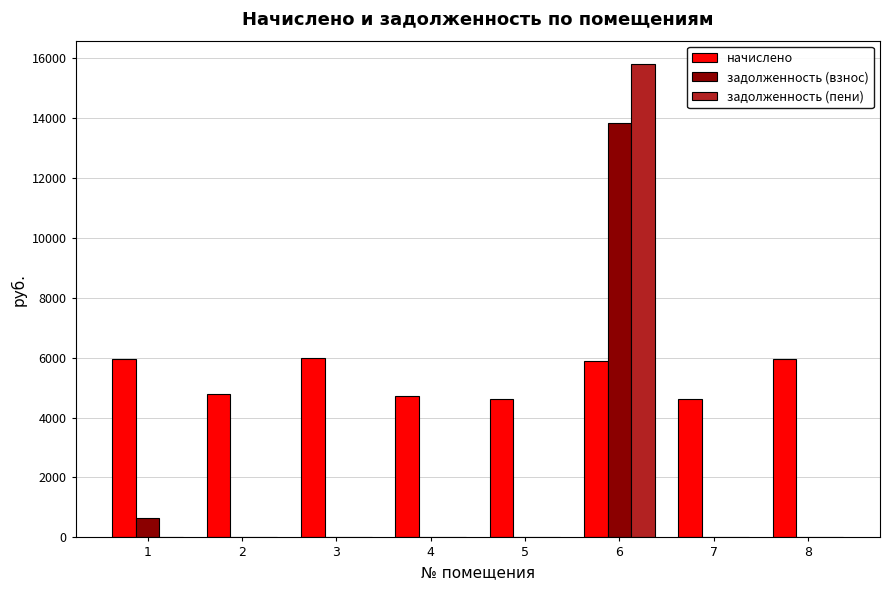

What is the sum of the начислено values at 5 and 3?

10621.4